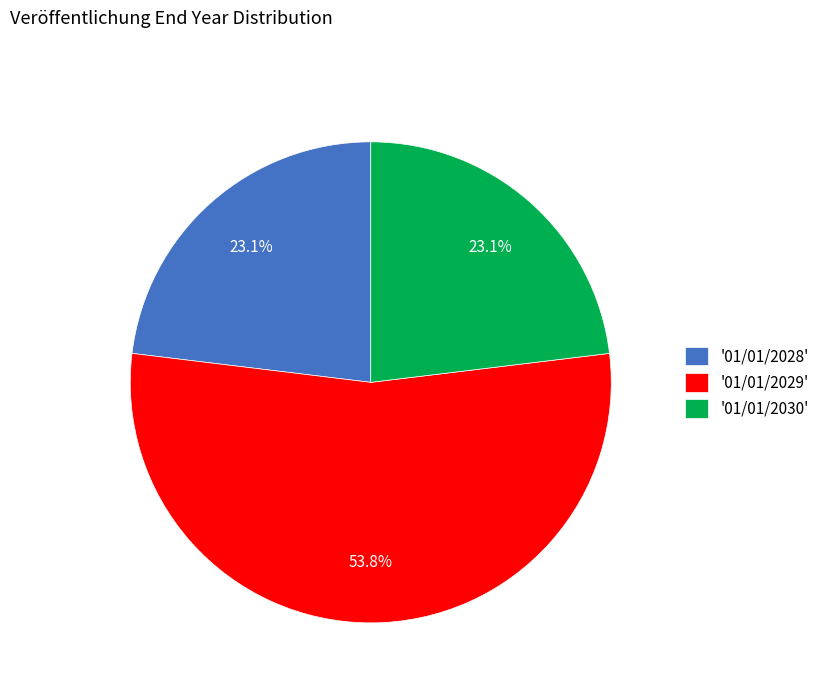

How many segments does this pie chart have?

3